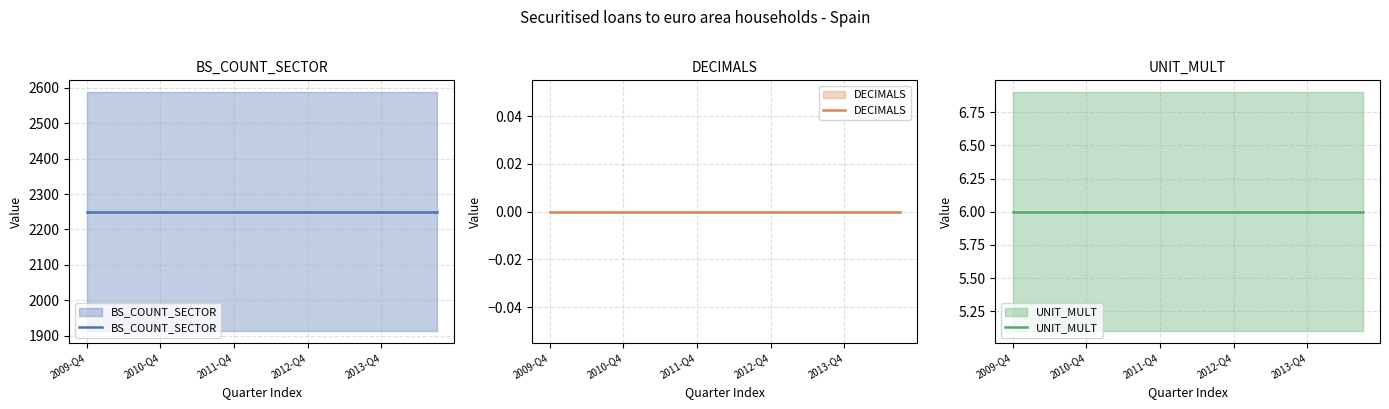

Which series has the largest range (max minus min)?

BS_COUNT_SECTOR